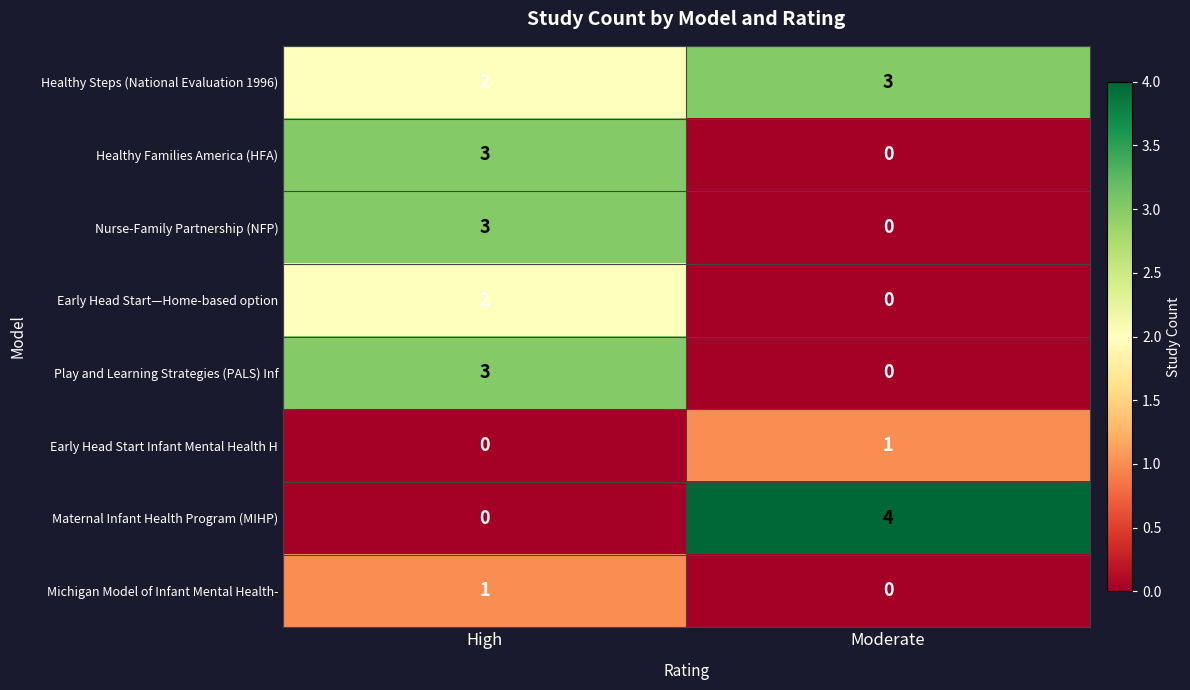

What is the total value across all series at High?

14